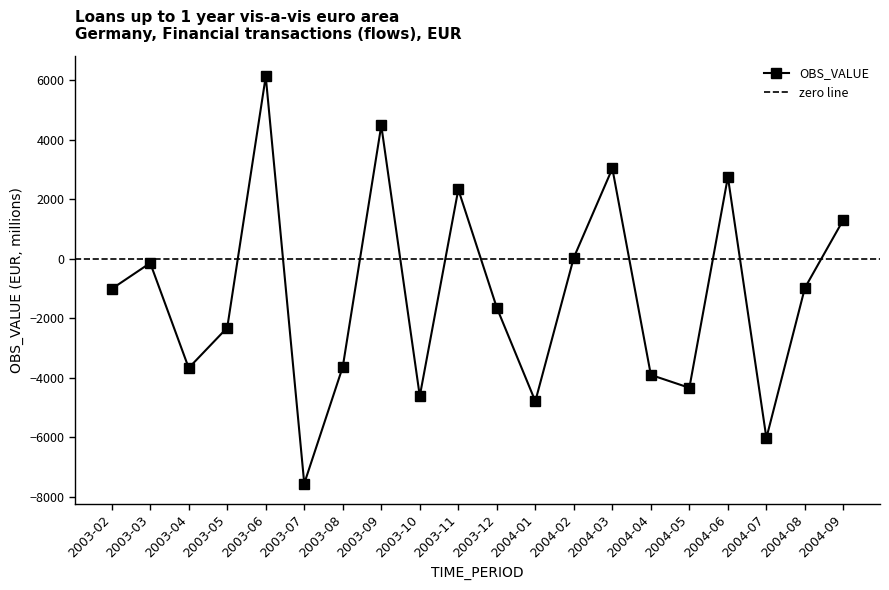

What position from the right is 2003-06?

16